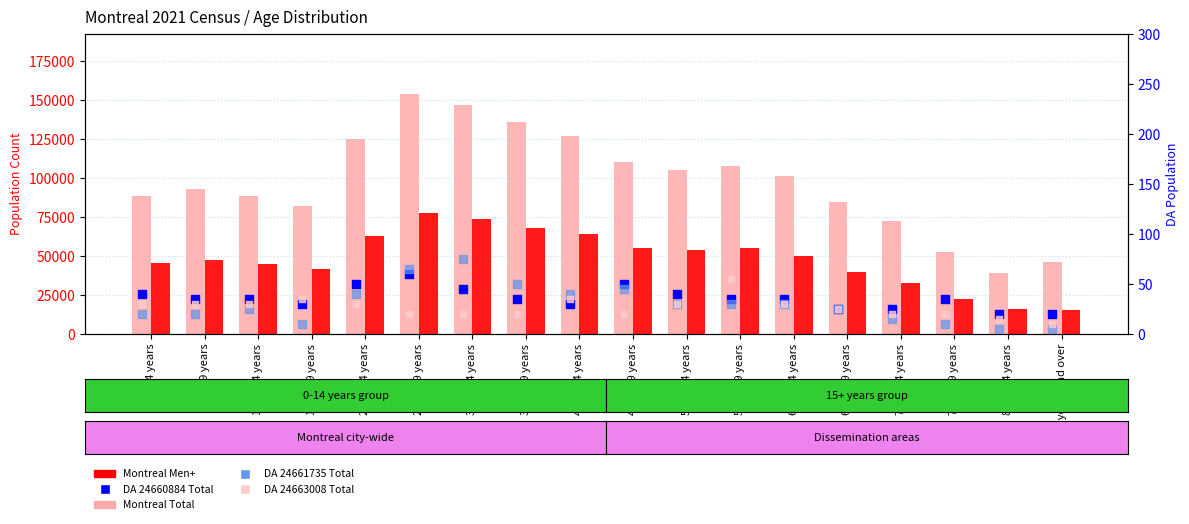

Which series reaches the minimum Y coordinate?

DA 24661735 Total